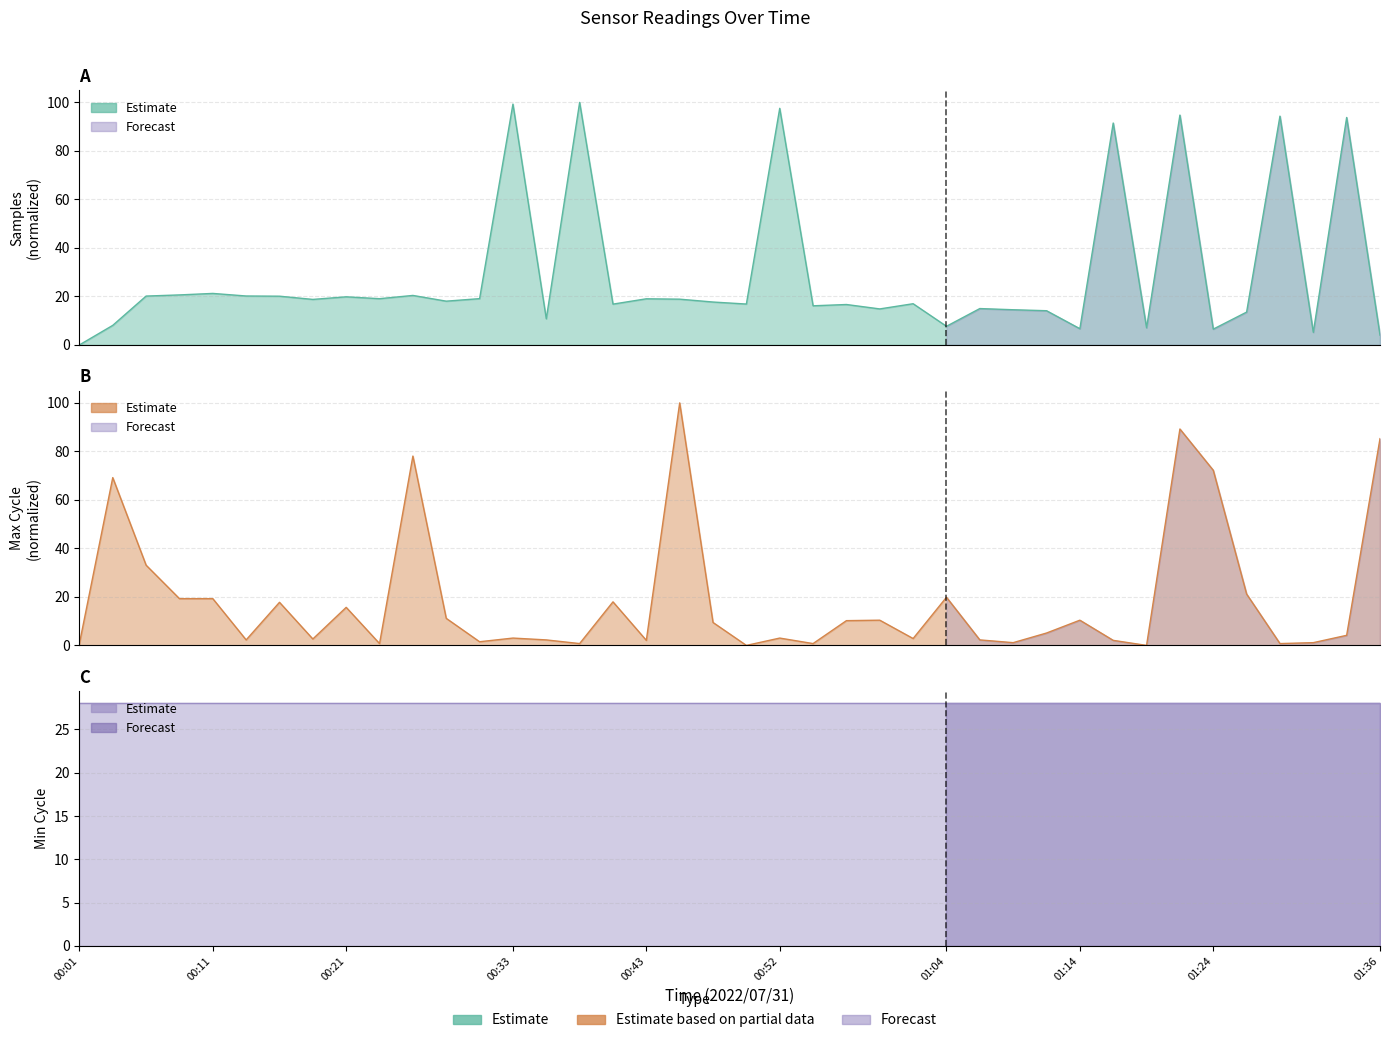

Which category has the lowest value in the Max_cycle series?

00:50